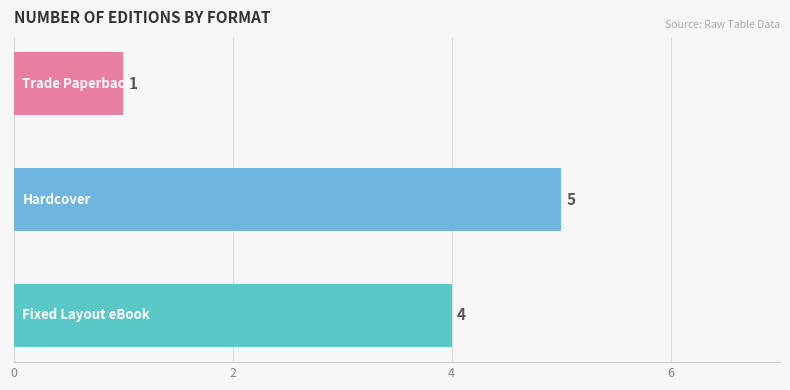

What is the maximum value shown in the chart?

5